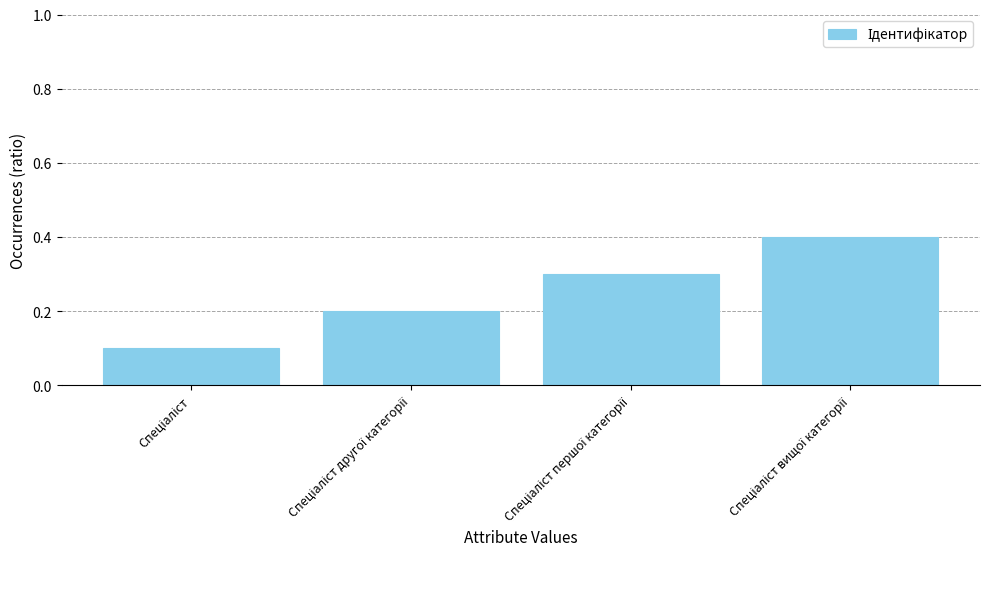

Does the chart contain any negative values?

No